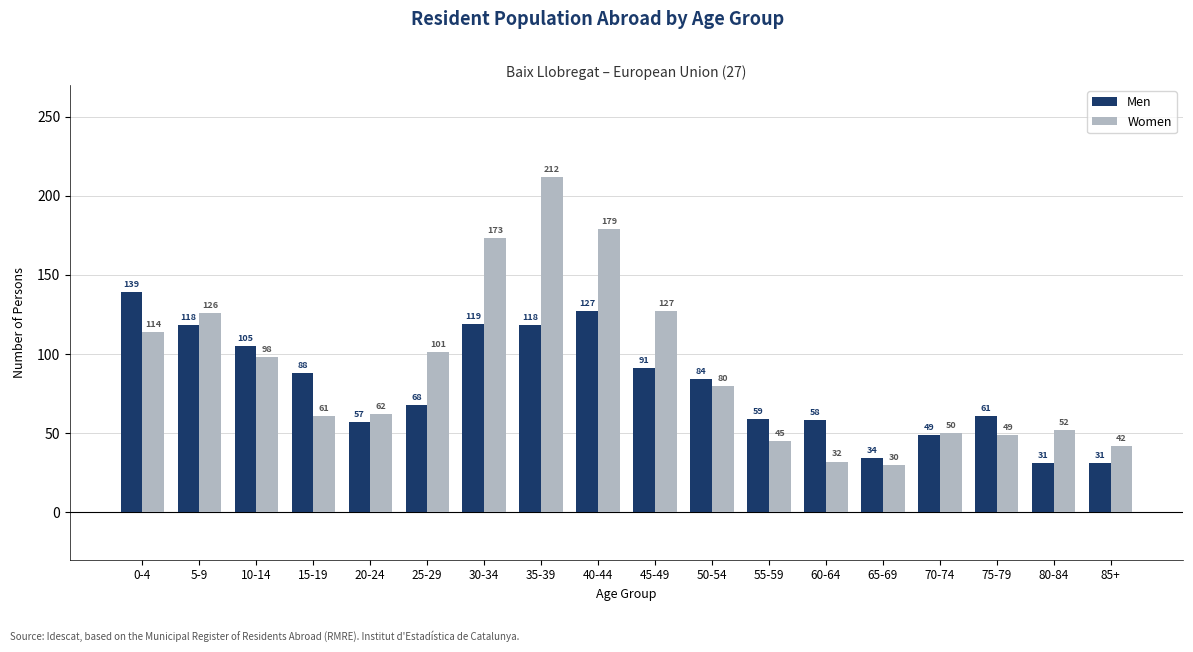

List the labels in order of Women value, largest first.

35-39, 40-44, 30-34, 45-49, 5-9, 0-4, 25-29, 10-14, 50-54, 20-24, 15-19, 80-84, 70-74, 75-79, 55-59, 85+, 60-64, 65-69